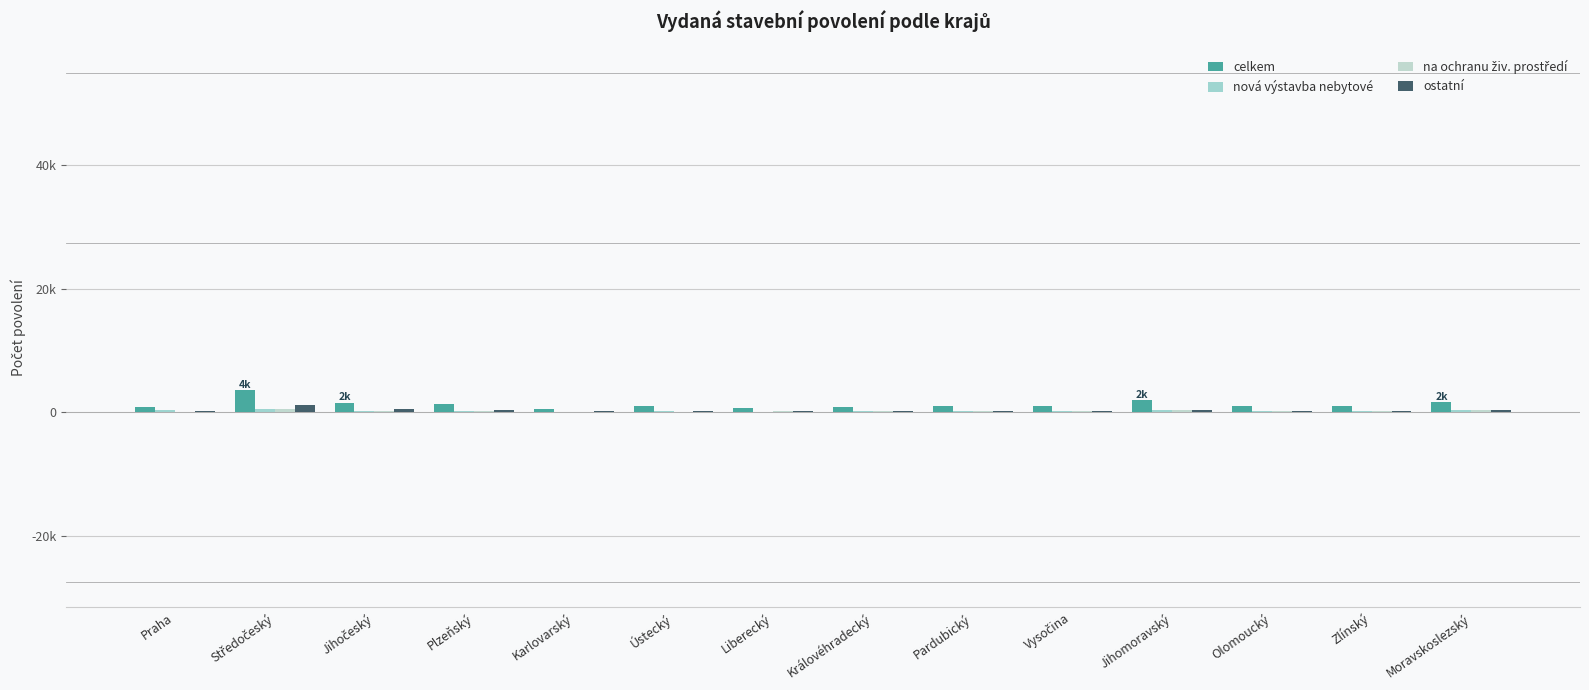

Reading left to right, transcribe all the data shown in this chart.

celkem: Praha=806	Středočeský=3622	Jihočeský=1556	Plzeňský=1319	Karlovarský=495	Ústecký=1015	Liberecký=693	Královéhradecký=901	Pardubický=947	Vysočina=974	Jihomoravský=2011	Olomoucký=923	Zlínský=926	Moravskoslezský=1671
nová výstavba nebytové: Praha=308	Středočeský=532	Jihočeský=270	Plzeňský=158	Karlovarský=83	Ústecký=201	Liberecký=88	Královéhradecký=149	Pardubický=131	Vysočina=149	Jihomoravský=421	Olomoucký=143	Zlínský=155	Moravskoslezský=283
na ochranu živ. prostředí: Praha=40	Středočeský=492	Jihočeský=206	Plzeňský=265	Karlovarský=46	Ústecký=84	Liberecký=146	Královéhradecký=209	Pardubický=151	Vysočina=137	Jihomoravský=313	Olomoucký=109	Zlínský=110	Moravskoslezský=311
ostatní: Praha=156	Středočeský=1234	Jihočeský=553	Plzeňský=379	Karlovarský=185	Ústecký=266	Liberecký=189	Královéhradecký=176	Pardubický=247	Vysočina=264	Jihomoravský=431	Olomoucký=241	Zlínský=266	Moravskoslezský=405